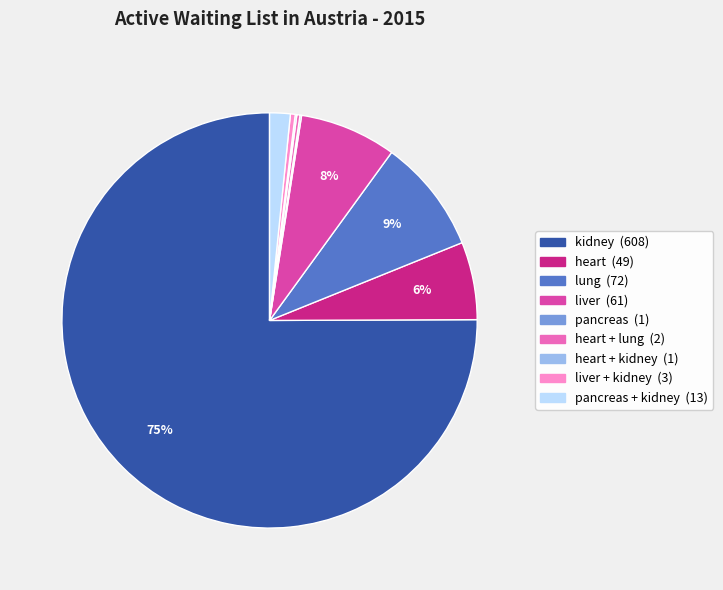

To the nearest percent, what is the difference between the largest and smallest slice percentages?

75%